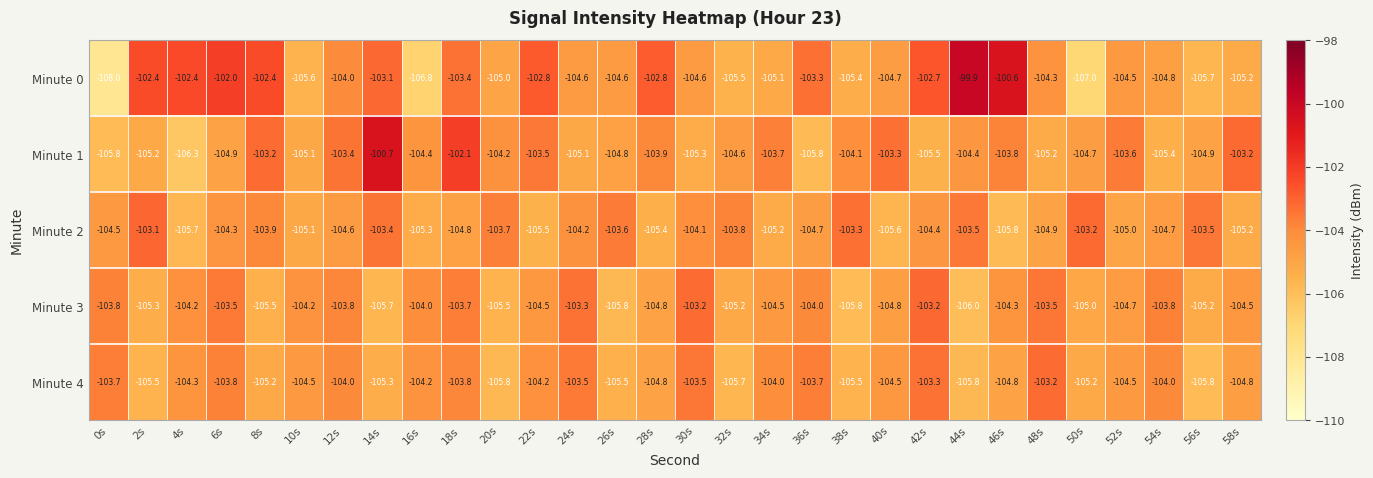

Is it true that Minute 1 equals -103.4 at 12s?

True